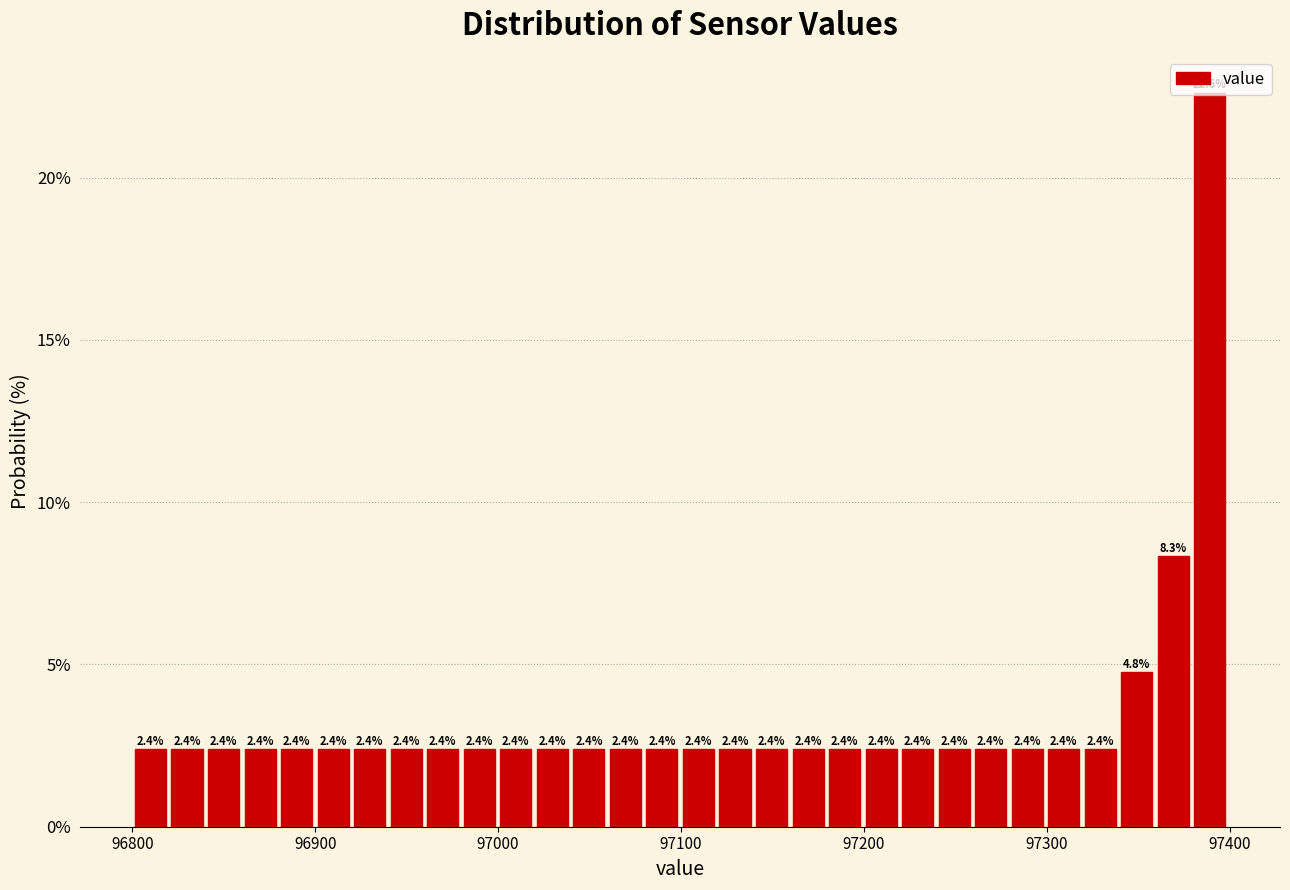

Around what value on the x-axis is the tallest bar? Give the approximate position of its centre, as read against the axis.

97390